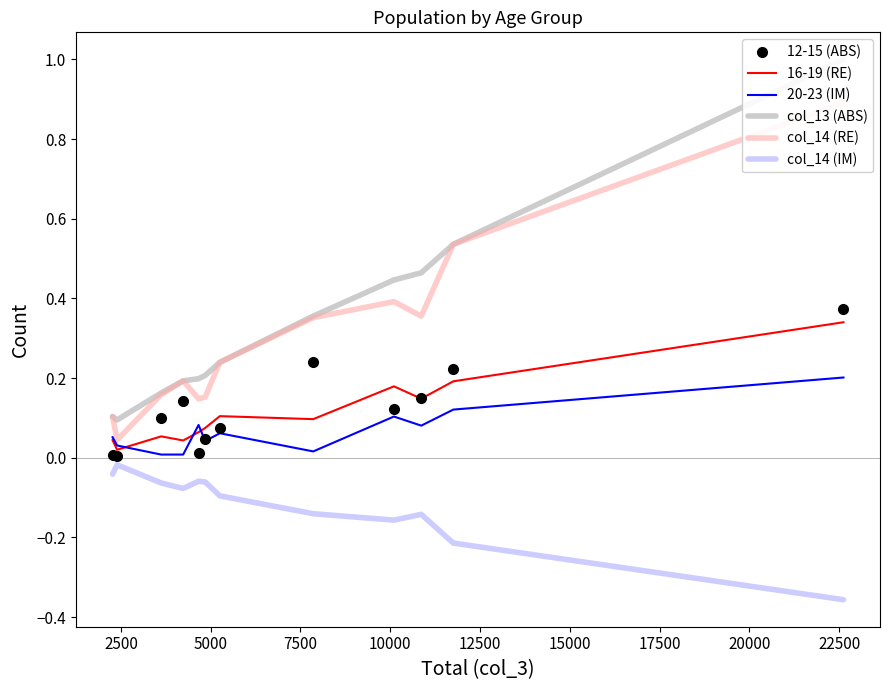

True or false: 16-19 (RE) and col_14 (IM) cross at least once.

False